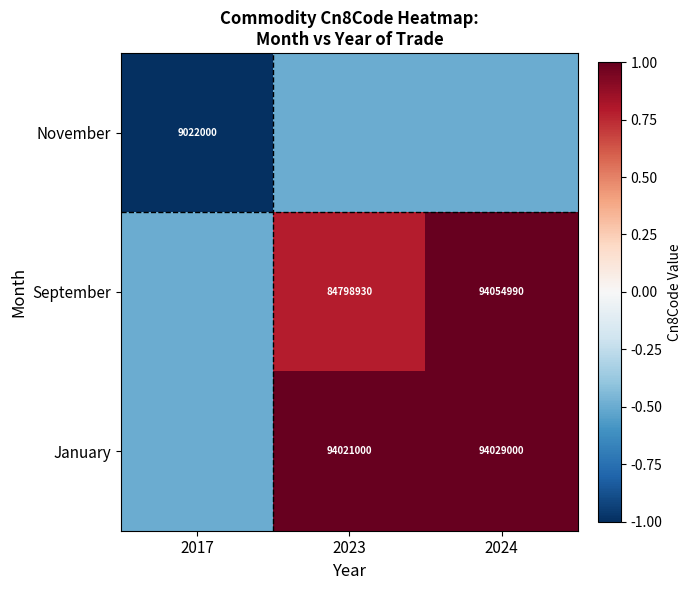

The November series shows 3860568.7 at 2017. True or false?

False